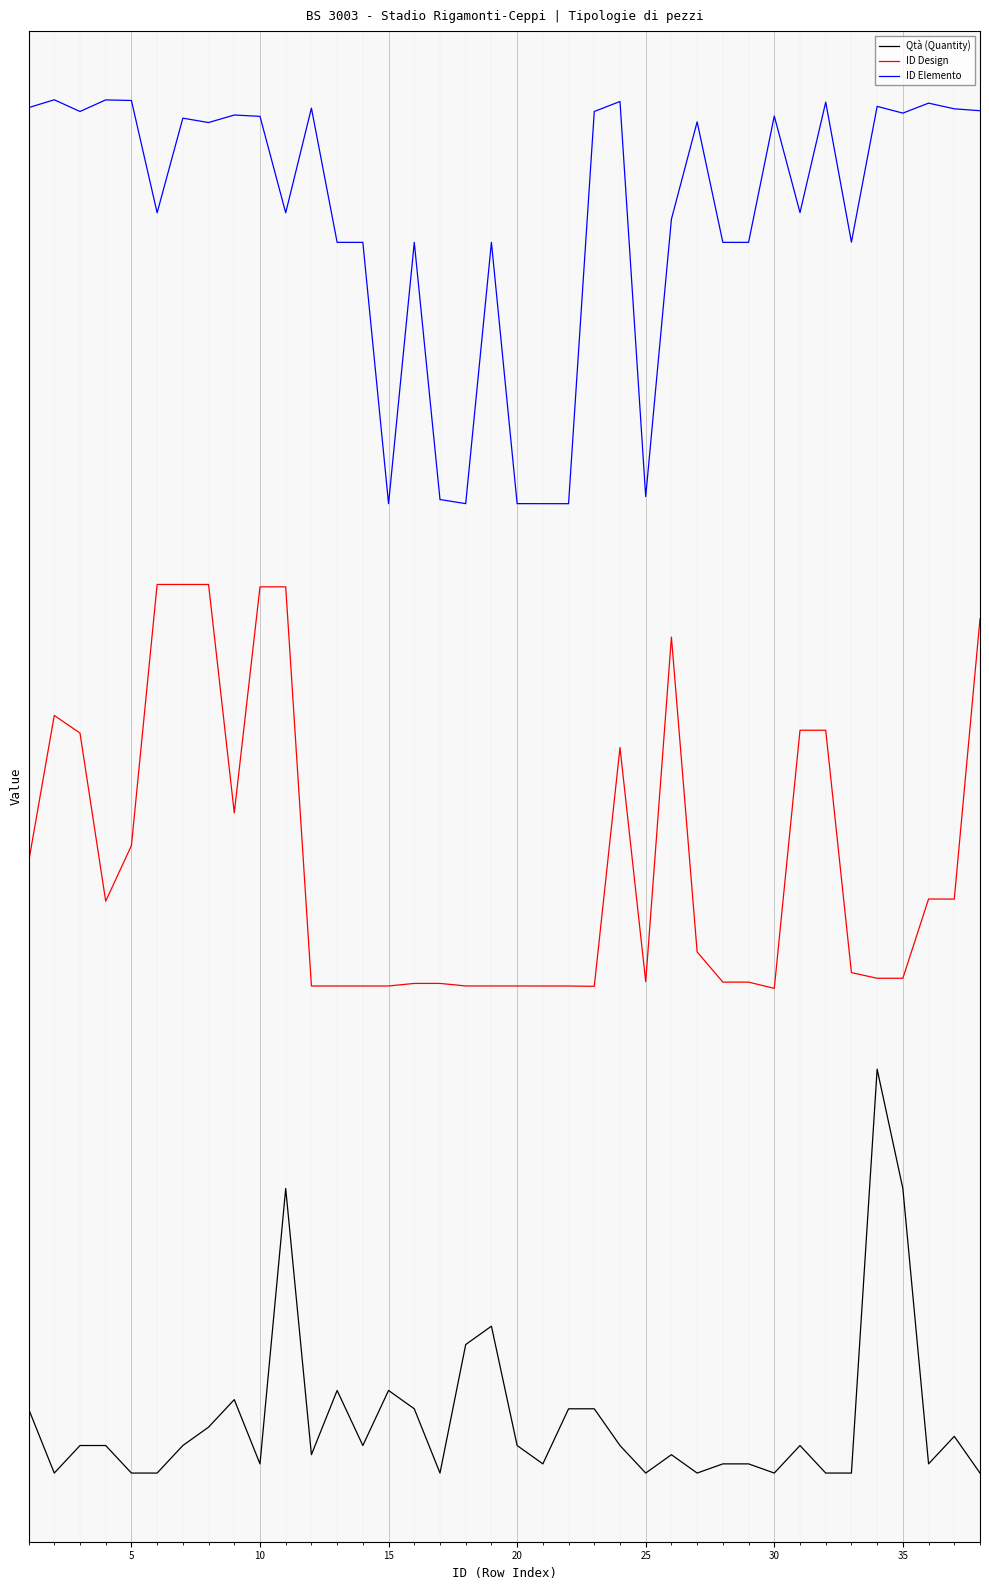

What are all the series names shown in the legend?

Qtà (Quantity), ID Design, ID Elemento